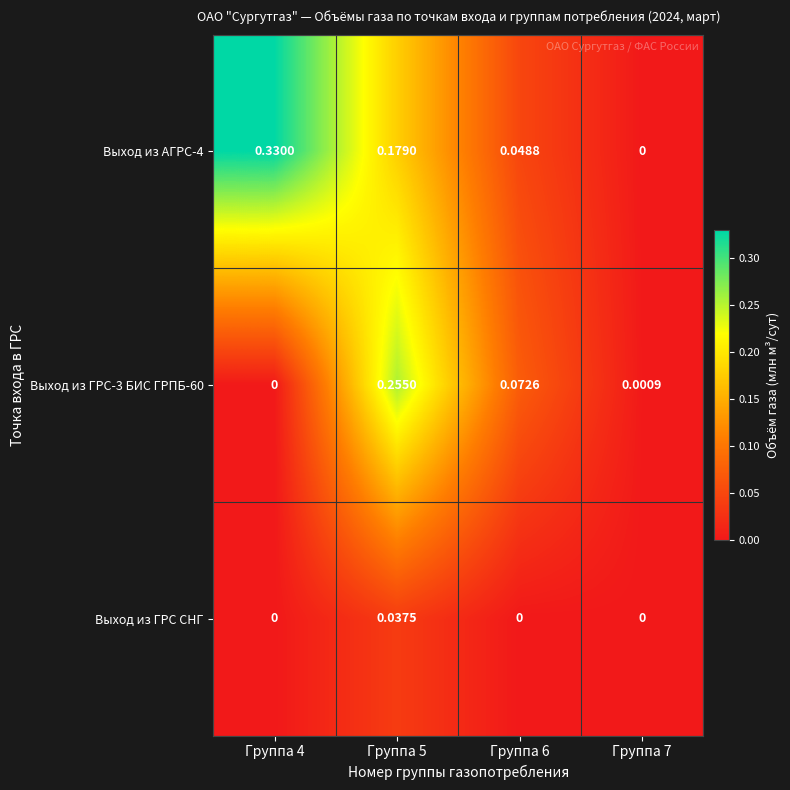

Which series has the largest total across all categories?

Выход из АГРС-4